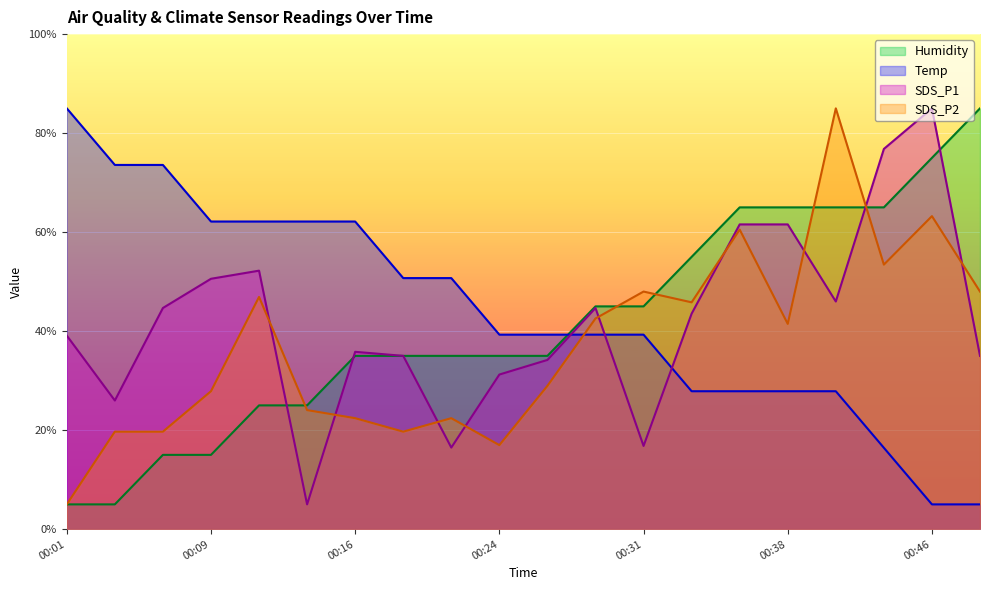

At which label does SDS_P2 first exceed 41?

00:11